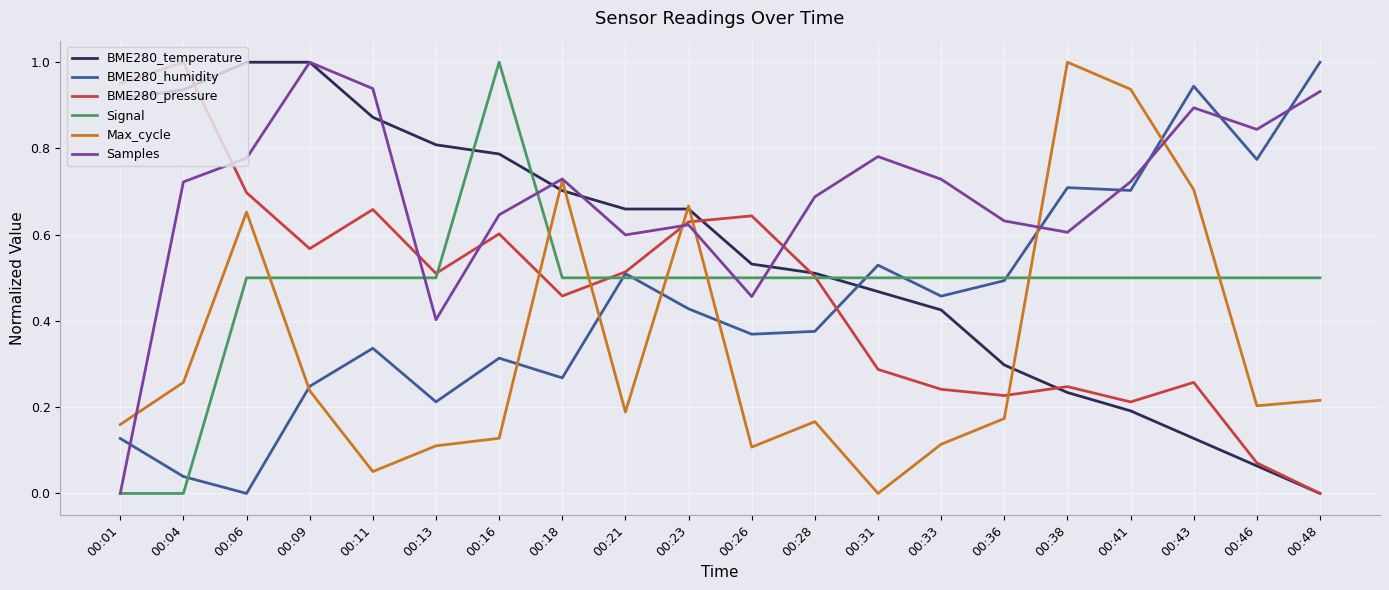

True or false: BME280_humidity and Samples cross at least once.

True